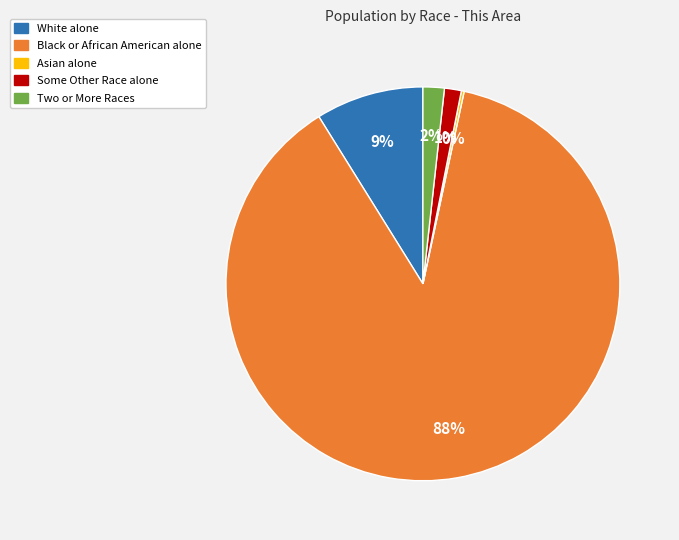

Which category accounts for the majority?

Black or African American alone